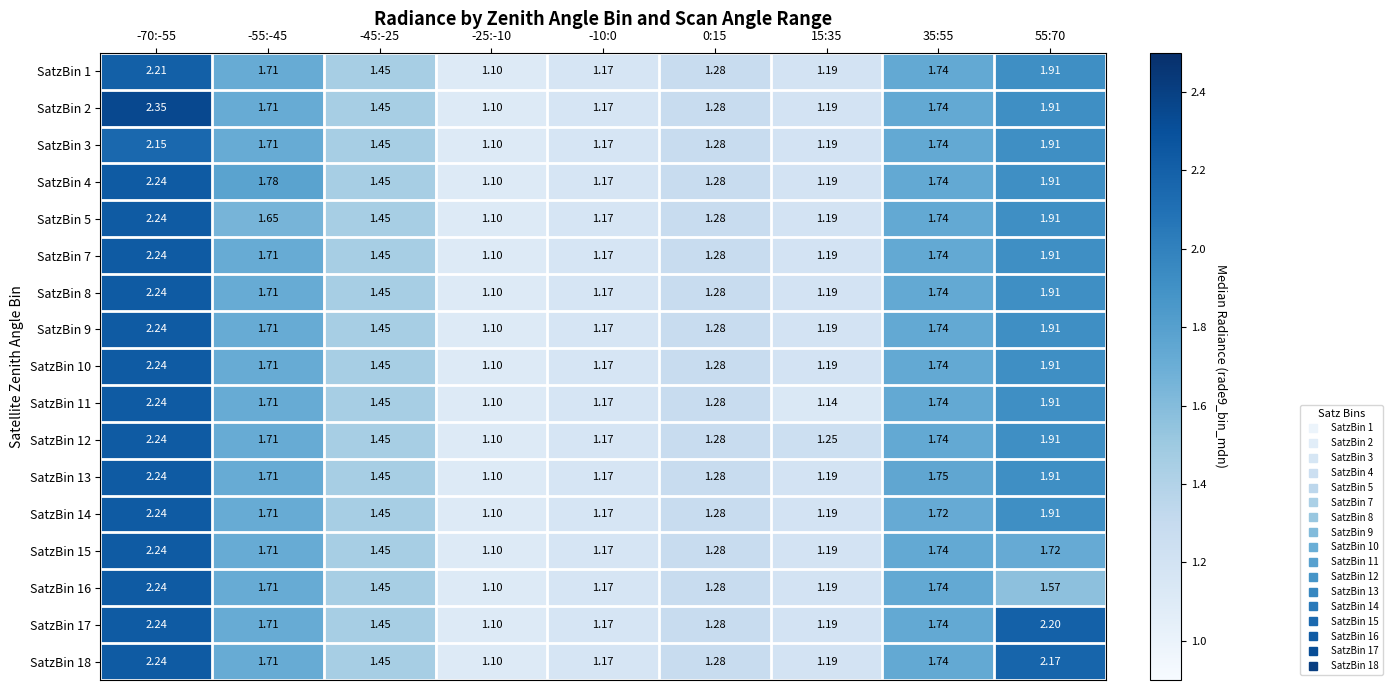

Is the value of SatzBin 1 at 15:35 greater than the value of SatzBin 10 at 0:15?

No